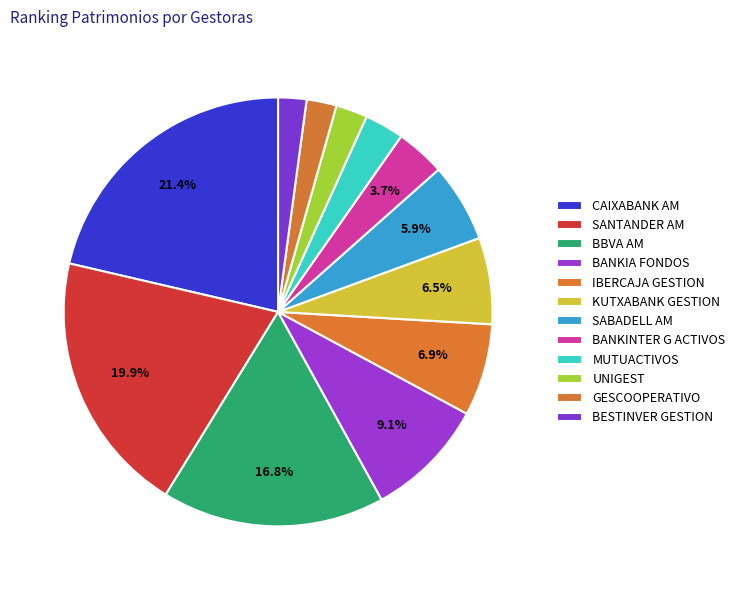

What is the smallest slice in the pie chart?

BESTINVER GESTION